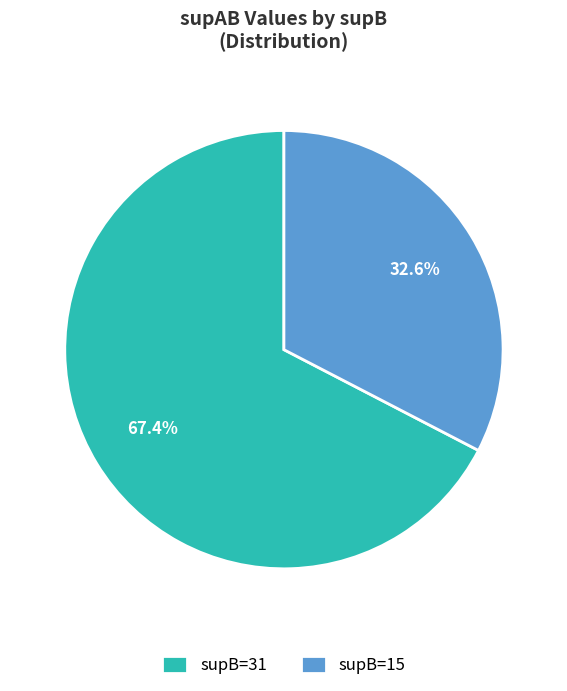

Which slice is the largest?

supB=31